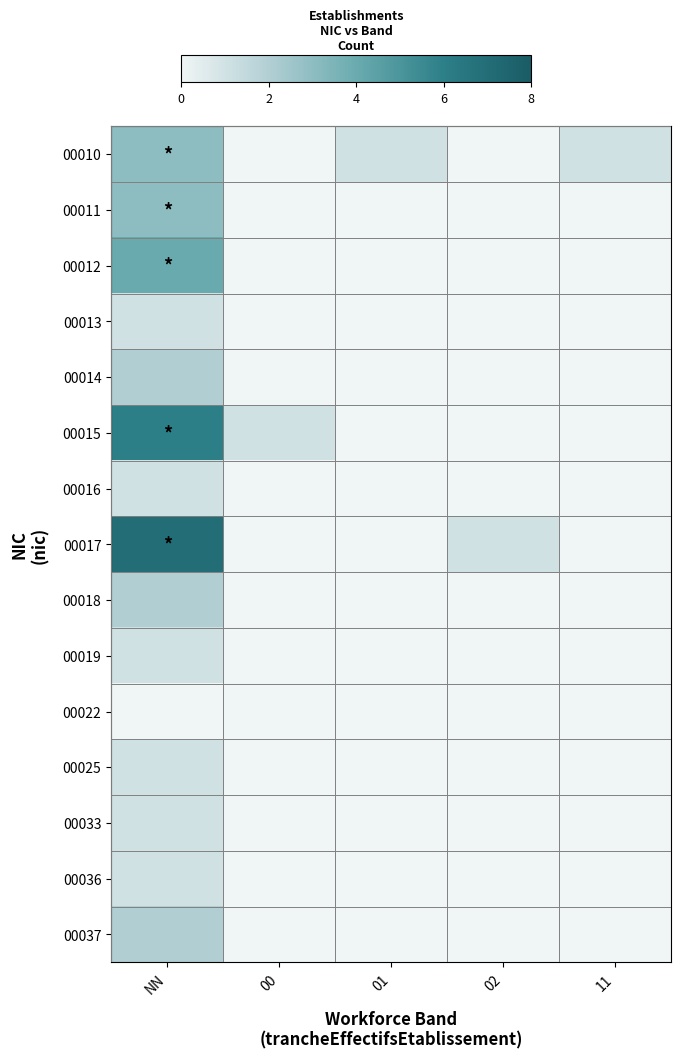

Reading right to left, what are all the values shown in this chart?

00010: 11=1	02=0	01=1	00=0	NN=3
00011: 11=0	02=0	01=0	00=0	NN=3
00012: 11=0	02=0	01=0	00=0	NN=4
00013: 11=0	02=0	01=0	00=0	NN=1
00014: 11=0	02=0	01=0	00=0	NN=2
00015: 11=0	02=0	01=0	00=1	NN=6
00016: 11=0	02=0	01=0	00=0	NN=1
00017: 11=0	02=1	01=0	00=0	NN=7
00018: 11=0	02=0	01=0	00=0	NN=2
00019: 11=0	02=0	01=0	00=0	NN=1
00022: 11=0	02=0	01=0	00=0	NN=0
00025: 11=0	02=0	01=0	00=0	NN=1
00033: 11=0	02=0	01=0	00=0	NN=1
00036: 11=0	02=0	01=0	00=0	NN=1
00037: 11=0	02=0	01=0	00=0	NN=2